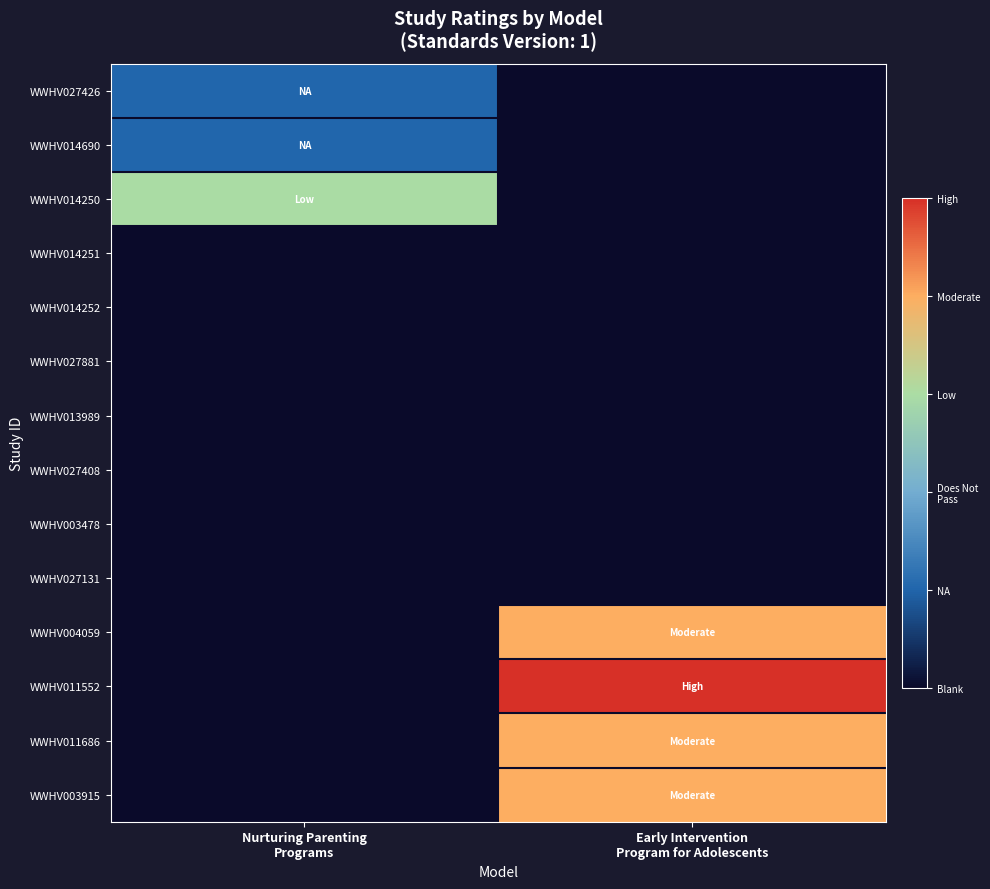

Rank the series by their maximum value, from lowest to highest.

WWHV014251, WWHV014252, WWHV027881, WWHV013989, WWHV027408, WWHV003478, WWHV027131, WWHV027426, WWHV014690, WWHV014250, WWHV004059, WWHV011686, WWHV003915, WWHV011552